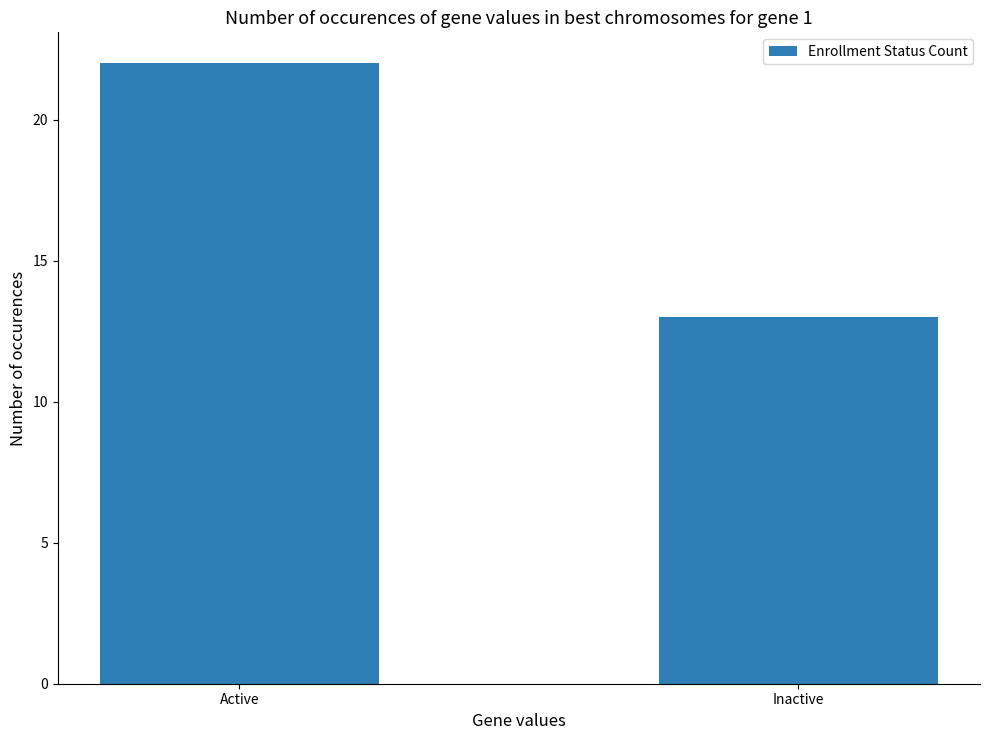

What is the difference between the values at Inactive and Active?

9